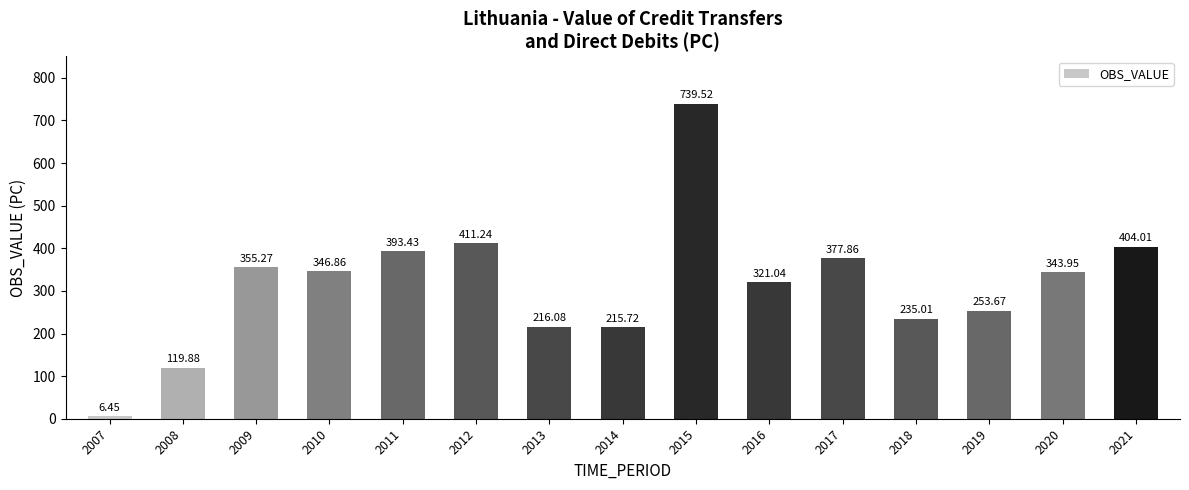

Count the number of categories in the chart.

15